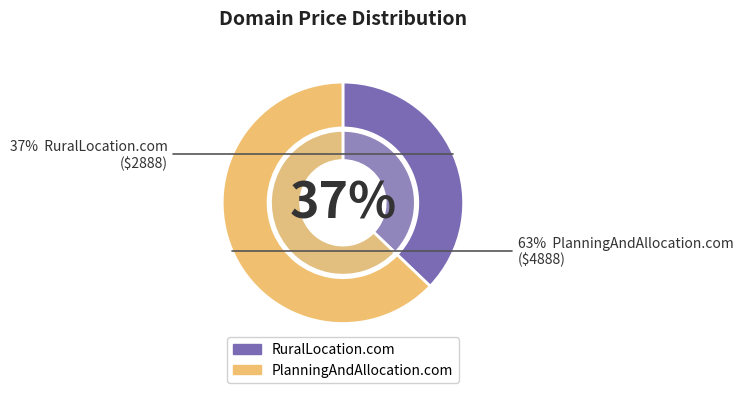

Count the number of slices in the pie.

2